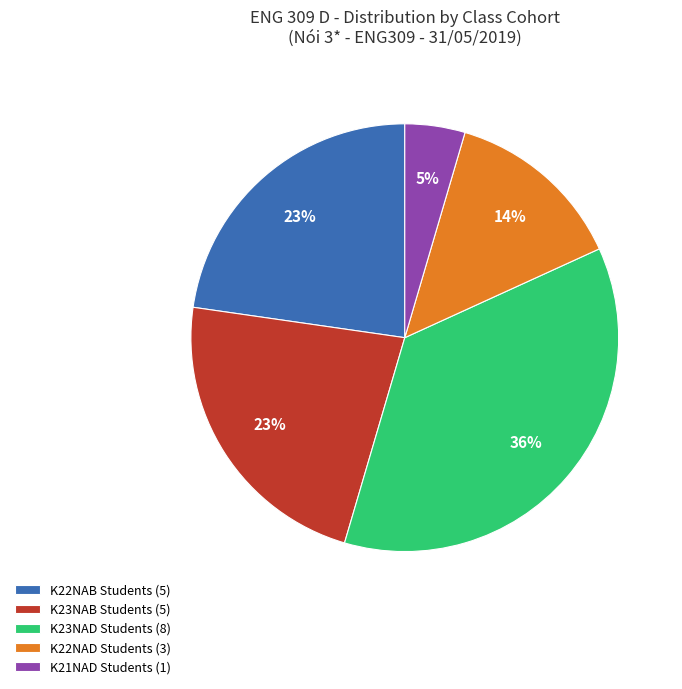

Which slice is the largest?

K23NAD Students (8)